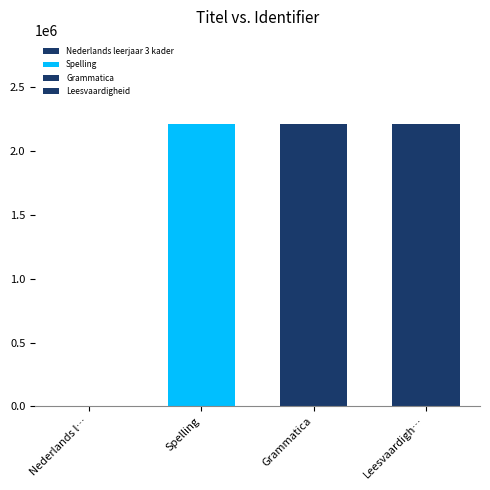

How many groups of bars are there?

1